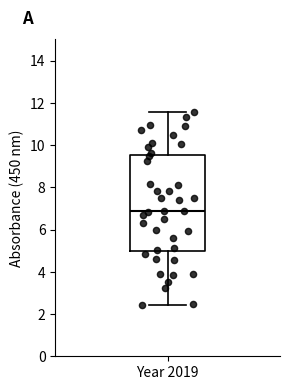

Where is the upper edge of the box for Year 2019 on the y-axis? The values are not printed on the chart, so give them approximately, as read against the axis.

9.6